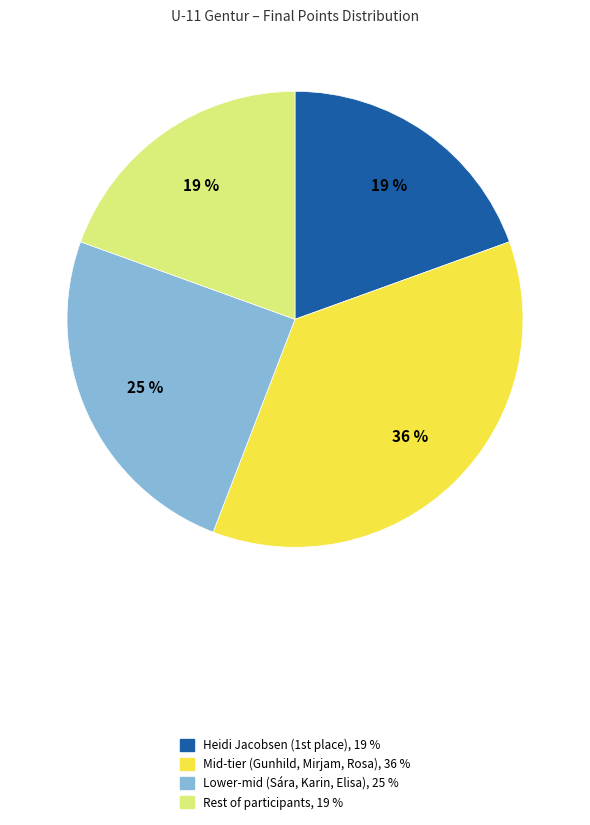

To the nearest percent, what is the average slice percentage?

25%